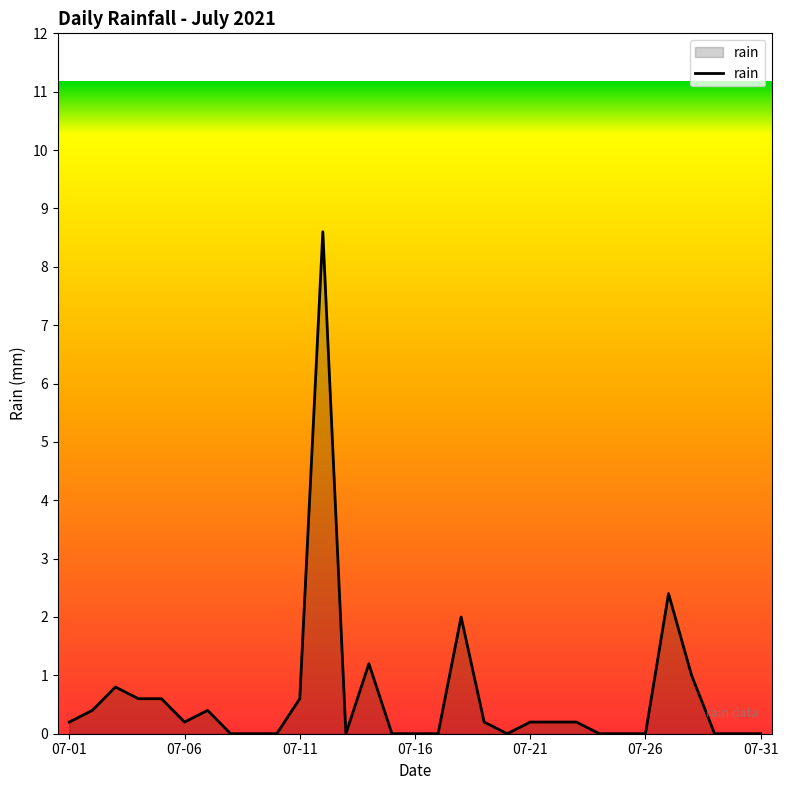

What is the maximum value shown in the chart?

8.6